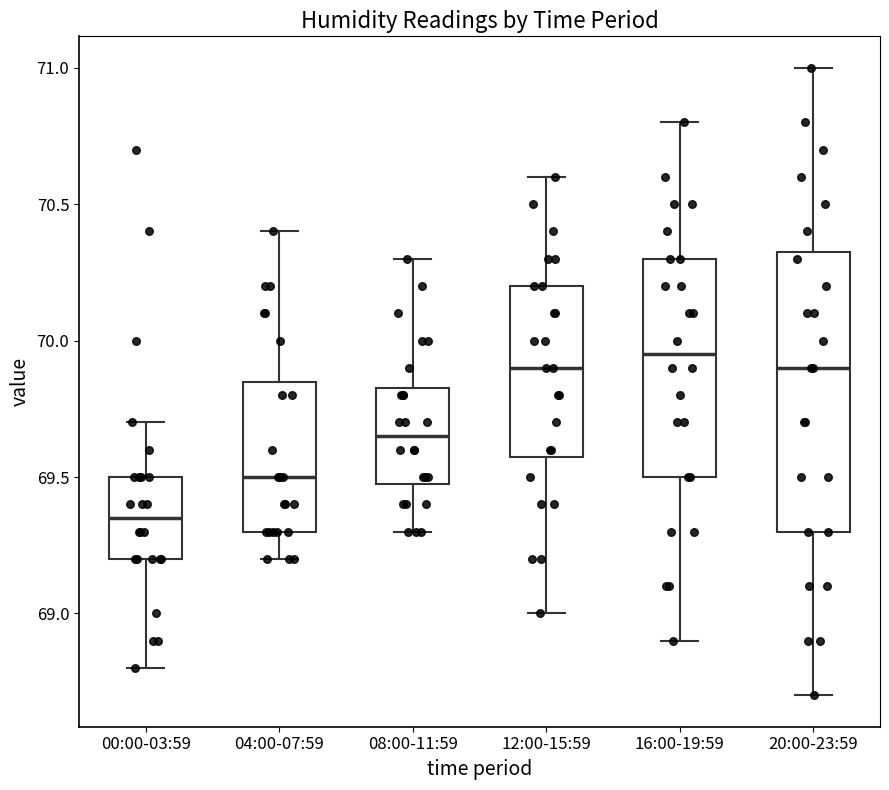

Reading left to right, read every box against the y-axis: the position of its median line, the range the box covers, and the ends of its whiskers. The values are not printed on the chart, so give them approximately, as read against the axis.

00:00-03:59: median 69.35, box 69.20 to 69.50, whiskers 68.80 to 69.70
04:00-07:59: median 69.50, box 69.30 to 69.85, whiskers 69.20 to 70.40
08:00-11:59: median 69.65, box 69.50 to 69.85, whiskers 69.30 to 70.30
12:00-15:59: median 69.90, box 69.60 to 70.20, whiskers 69.00 to 70.60
16:00-19:59: median 69.95, box 69.50 to 70.30, whiskers 68.90 to 70.80
20:00-23:59: median 69.90, box 69.30 to 70.35, whiskers 68.70 to 71.00